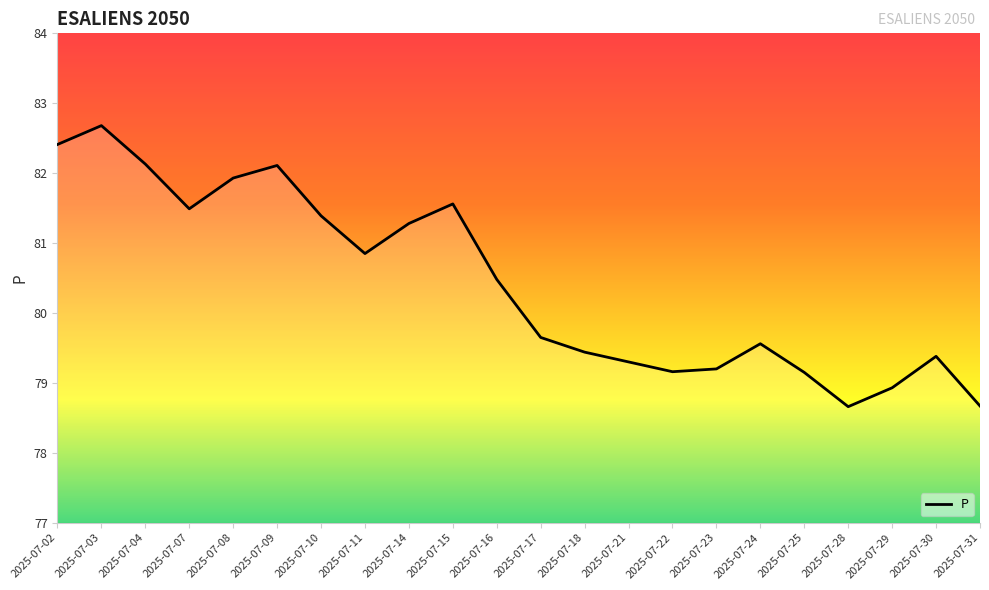

Where is the data nearest to the value 80?

2025-07-17